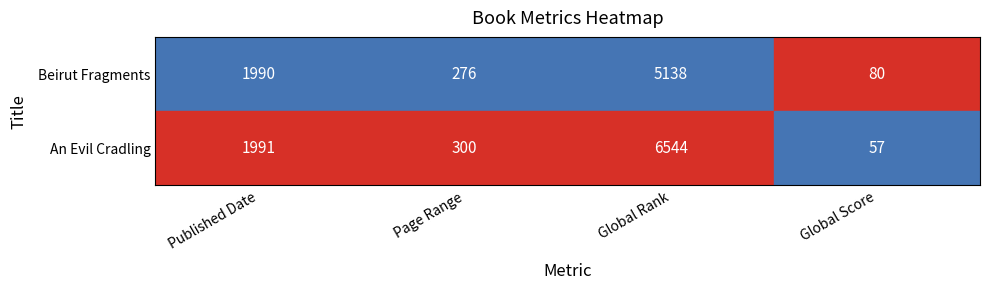

Rank the series at Global Score from lowest to highest value.

An Evil Cradling, Beirut Fragments